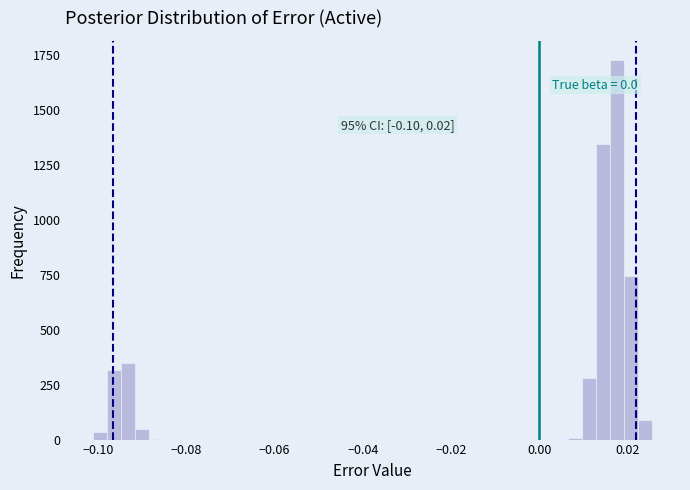

Read against the x-axis, roughly where is the centre of the tallest bar?

0.018